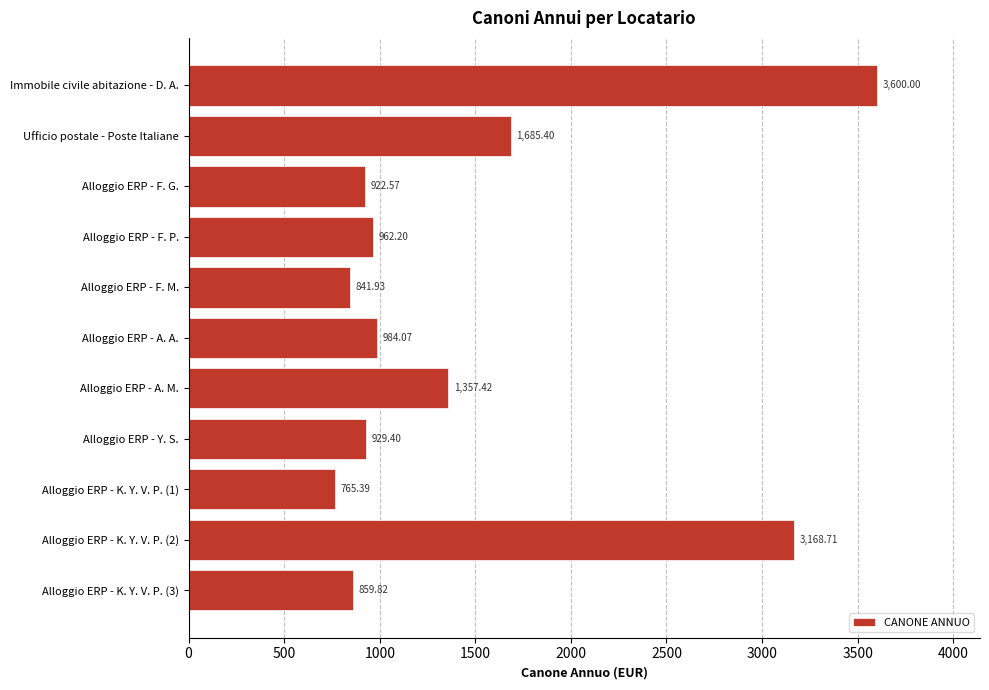

How many categories are shown in the chart?

11